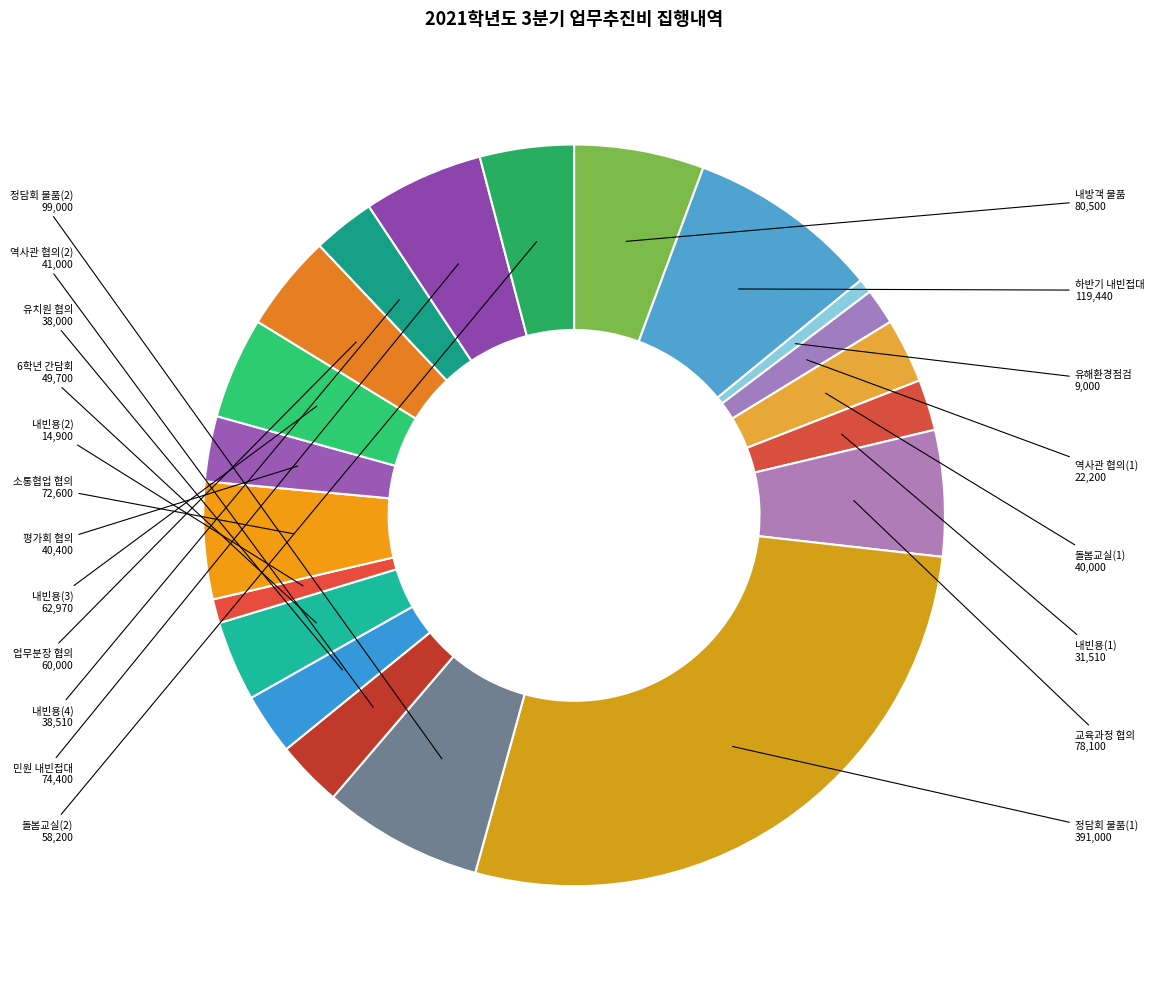

To the nearest percent, what is the difference between the largest and smallest slice percentages?

27%